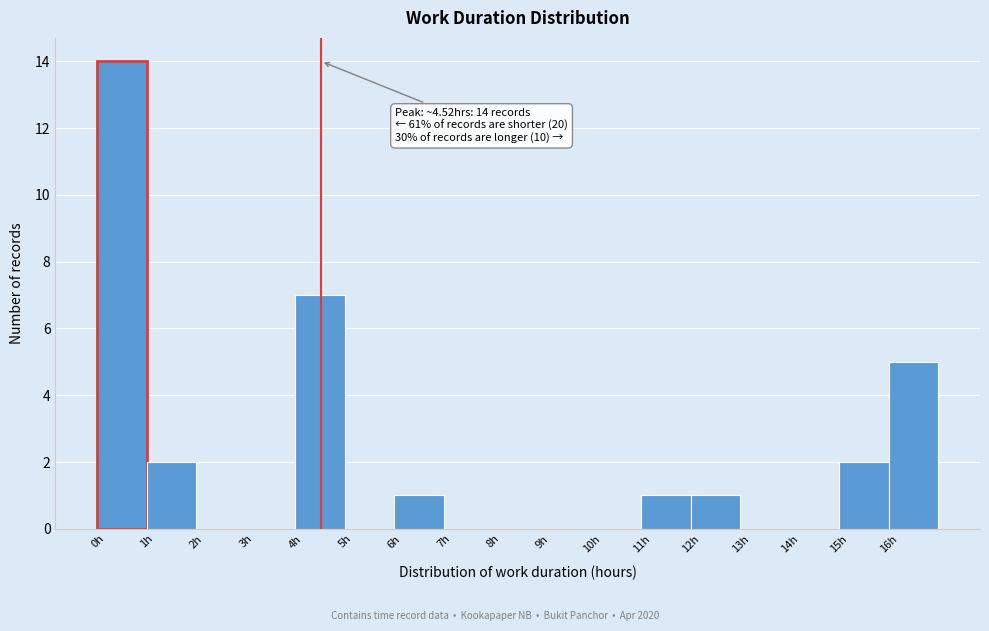

Which range on the x-axis has the tallest bar?

0 to 1